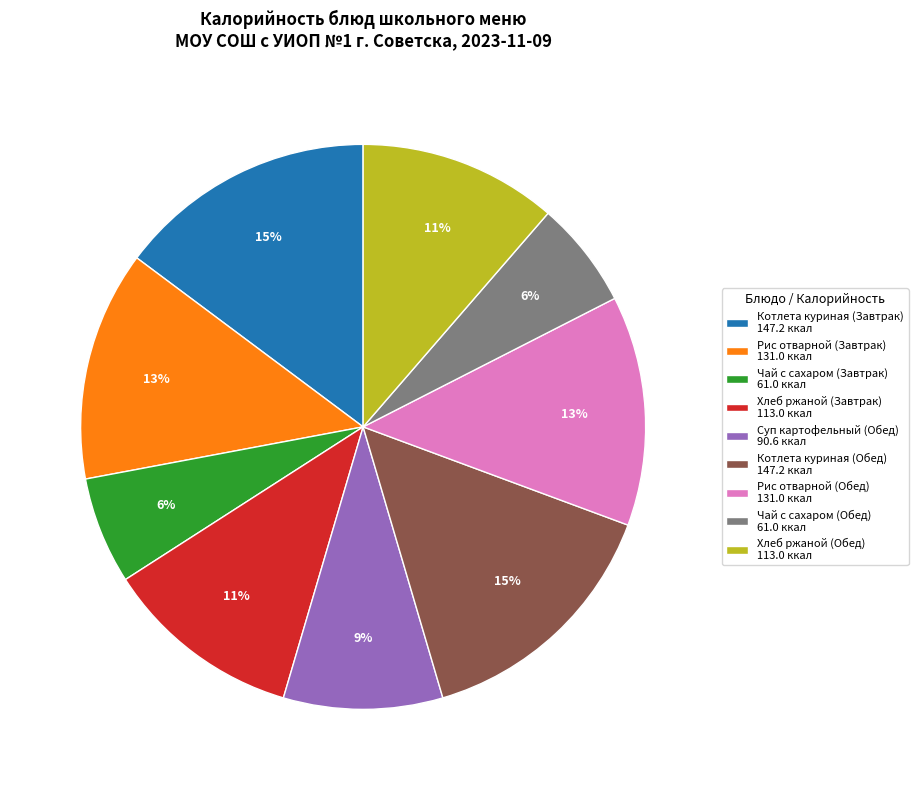

True or false: Хлеб ржаной (Завтрак) accounts for 11% of the total.

True